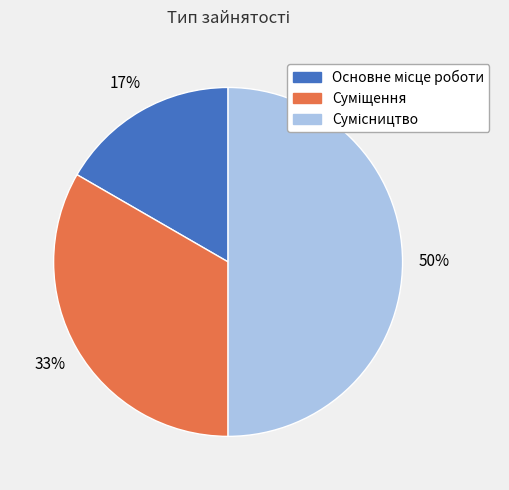

To the nearest percent, what is the difference between the largest and smallest slice percentages?

33%